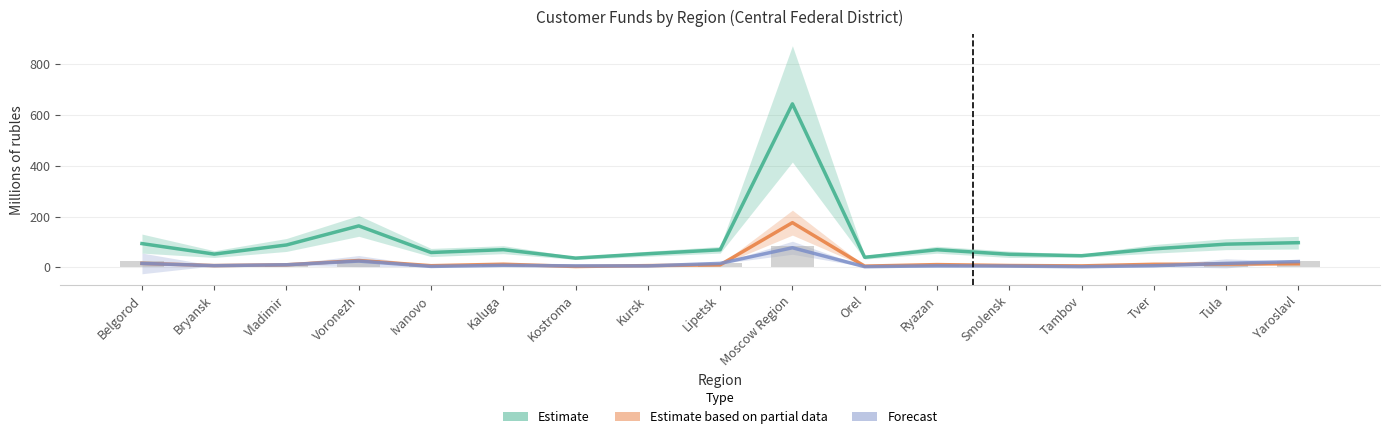

Reading left to right, what are all the values shown in this chart?

Estimate: 93.6	52.2	88.2	163.3	58.5	69.7	36.5	53.6	69.2	644.2	39.7	69.4	51.4	45.8	72.9	91.3	97.2
Estimate based on partial data: 15.7	6.9	10.1	27.1	6.5	12.4	3.3	6.9	9.8	176.1	4.8	10.9	7.2	5.7	12.1	12.9	14.1
Forecast: 15.5	6.7	10.2	24.8	3.7	7.9	5.9	5.6	15.6	77.2	2.6	6.1	5.0	2.5	6.3	15.7	22.8